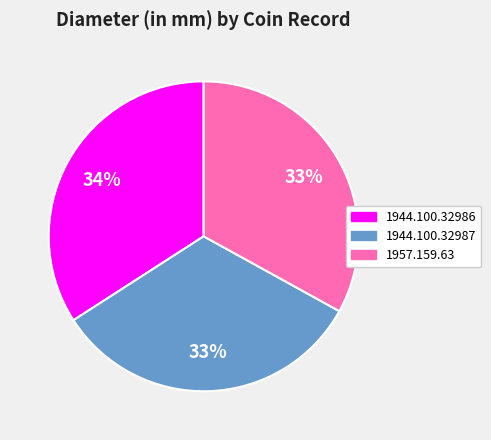

To the nearest percent, what is the average slice percentage?

33%